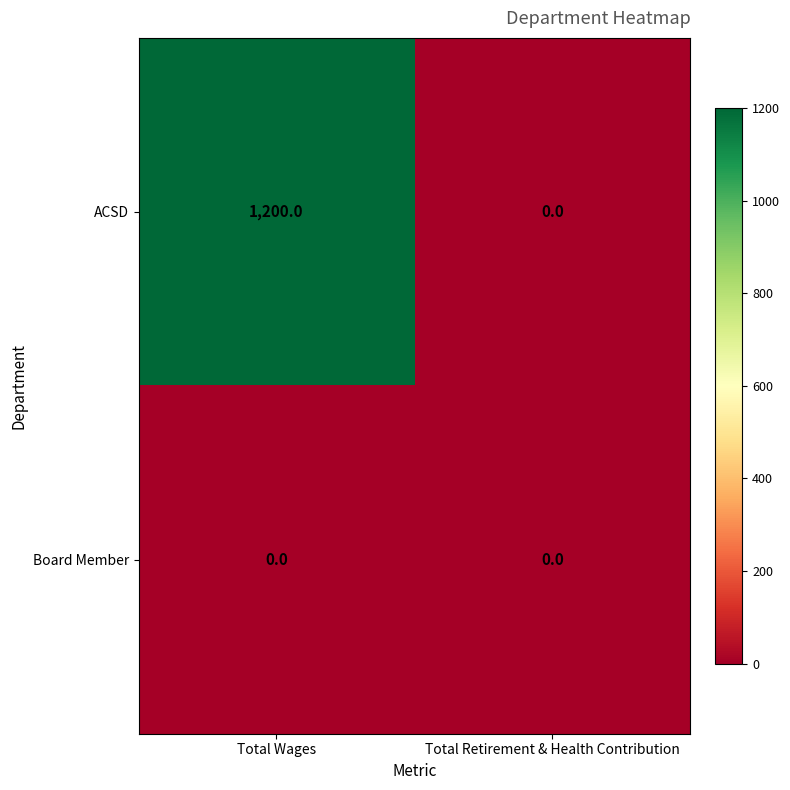

At how many categories does at least one series exceed 1154?

1